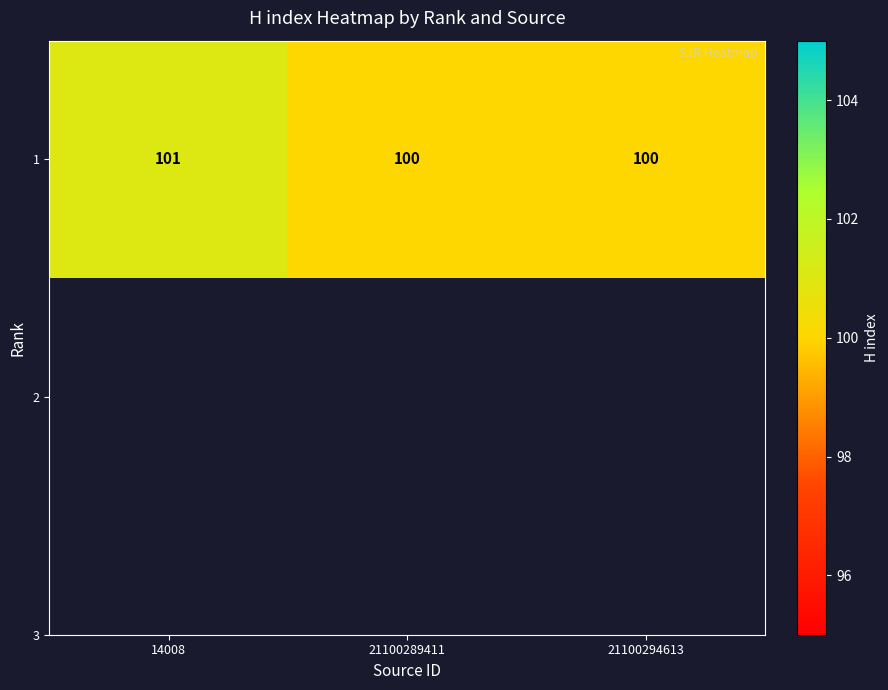

Approximately how many times larger is the value at 21100294613 compared to 21100289411?

1.0